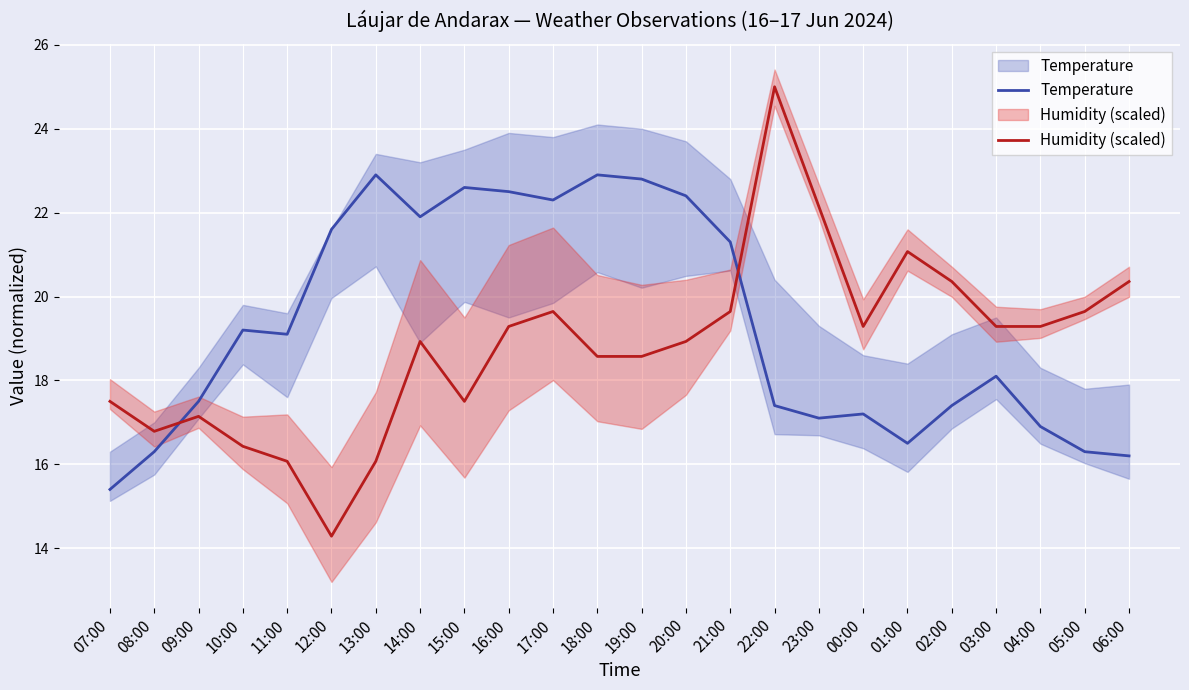

Where is the first local maximum for Temperature?

10:00